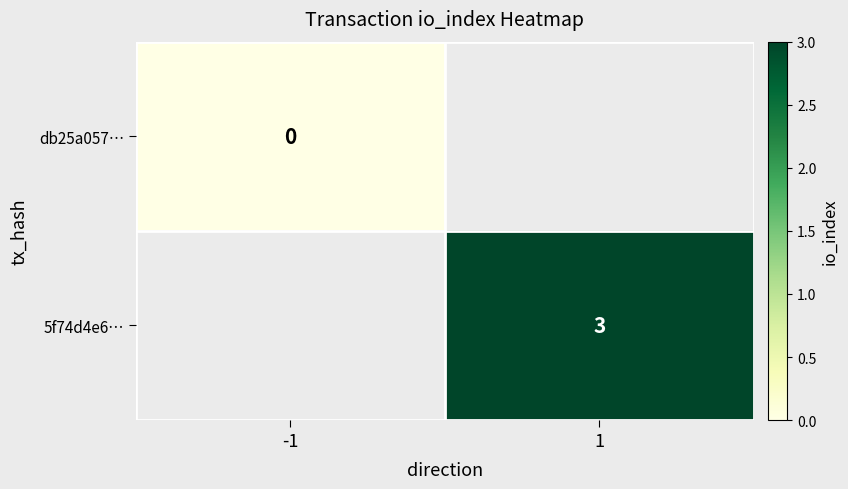

What is the maximum value shown in the chart?

3.0